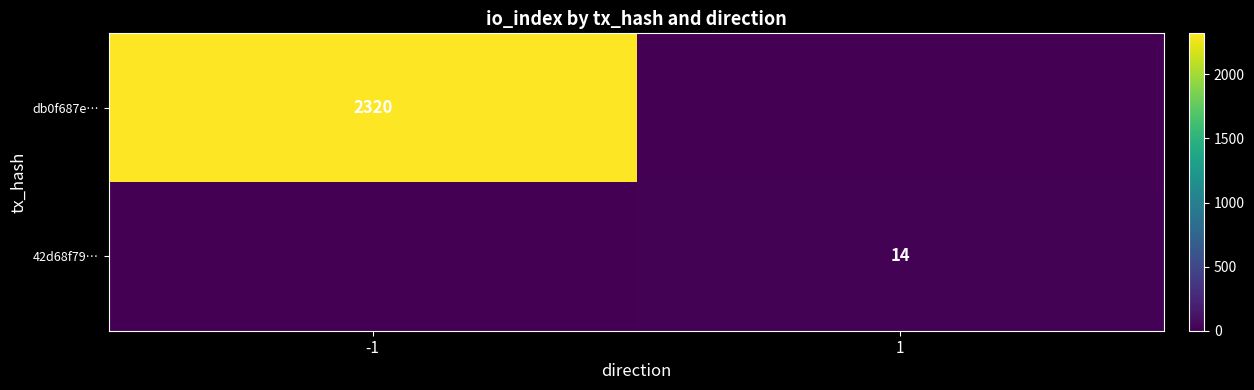

What is the total value across all series at 1?

14